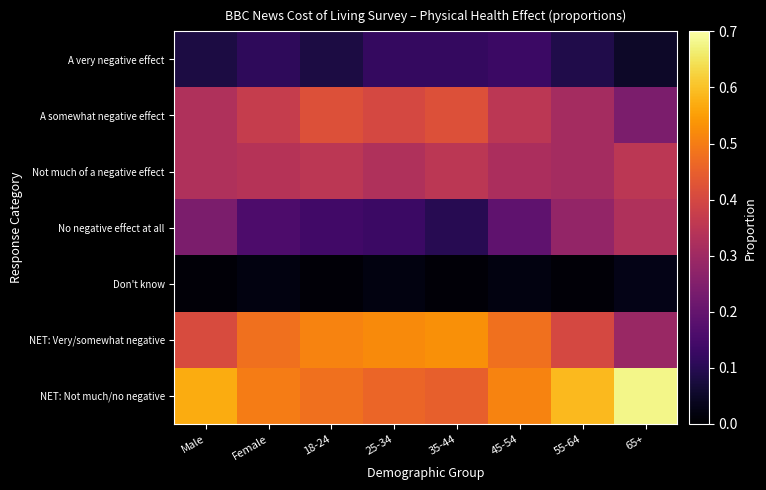

Reading left to right, extract all data points from this chart.

A very negative effect: Male=0.1	Female=0.1	18-24=0.1	25-34=0.1	35-44=0.1	45-54=0.1	55-64=0.1	65+=0.1
A somewhat negative effect: Male=0.3	Female=0.4	18-24=0.4	25-34=0.4	35-44=0.4	45-54=0.3	55-64=0.3	65+=0.2
Not much of a negative effect: Male=0.3	Female=0.3	18-24=0.3	25-34=0.3	35-44=0.3	45-54=0.3	55-64=0.3	65+=0.3
No negative effect at all: Male=0.2	Female=0.2	18-24=0.1	25-34=0.1	35-44=0.1	45-54=0.2	55-64=0.3	65+=0.3
Don't know: Male=0.0	Female=0.0	18-24=0.0	25-34=0.0	35-44=0.0	45-54=0.0	55-64=0.0	65+=0.0
NET: Very/somewhat negative: Male=0.4	Female=0.5	18-24=0.5	25-34=0.5	35-44=0.5	45-54=0.5	55-64=0.4	65+=0.3
NET: Not much/no negative: Male=0.6	Female=0.5	18-24=0.5	25-34=0.5	35-44=0.5	45-54=0.5	55-64=0.6	65+=0.7